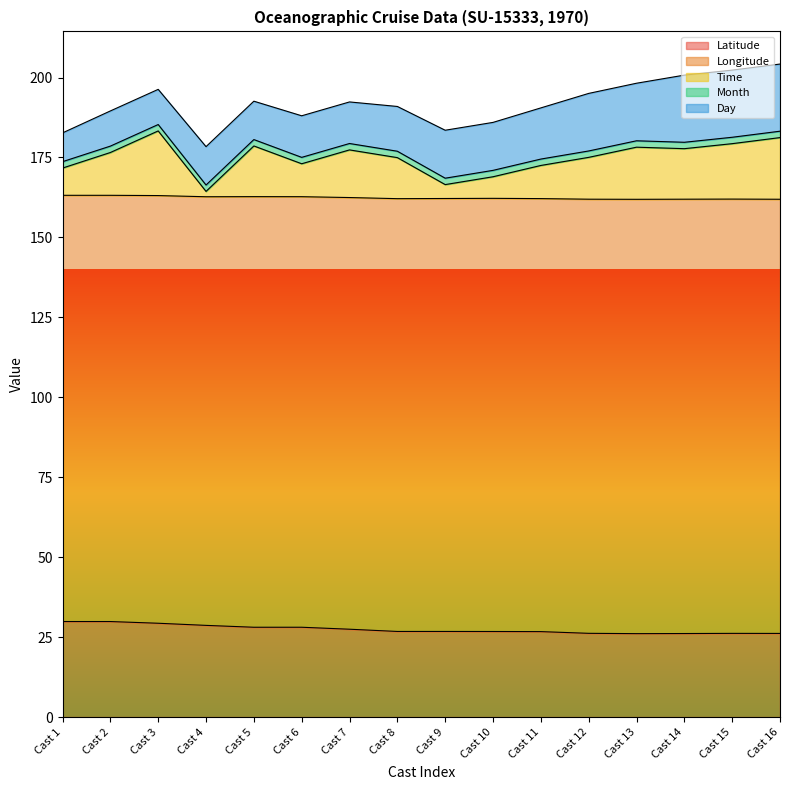

Where does the Time series first go above 13?

Cast 2